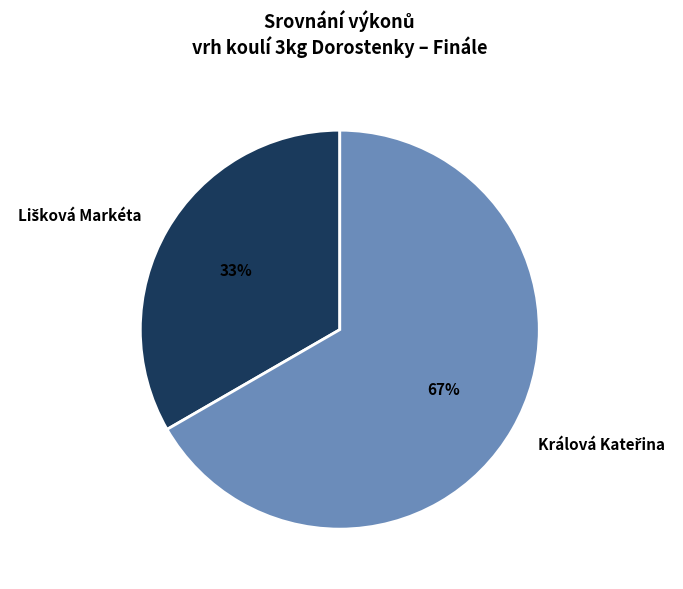

Is there a majority slice in this chart?

Yes